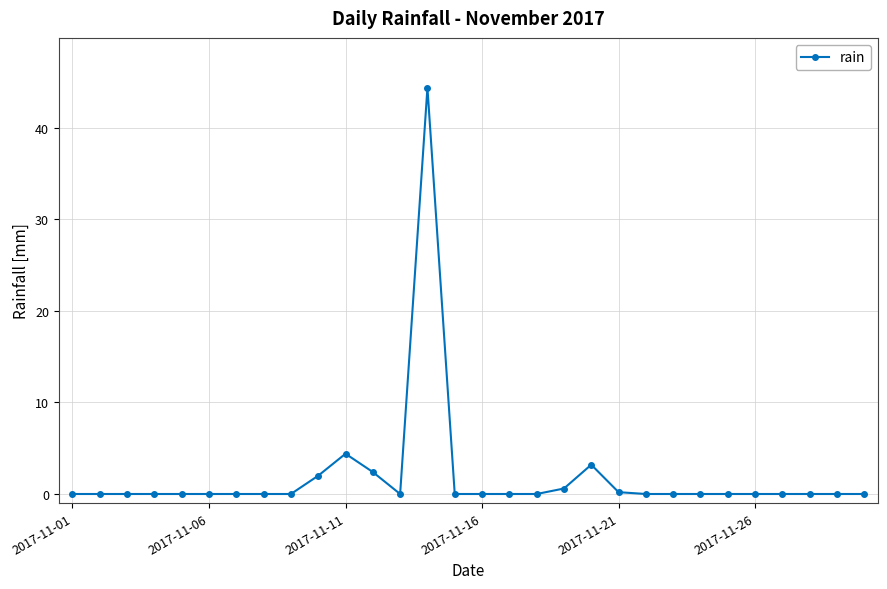

What is the average value?

1.9